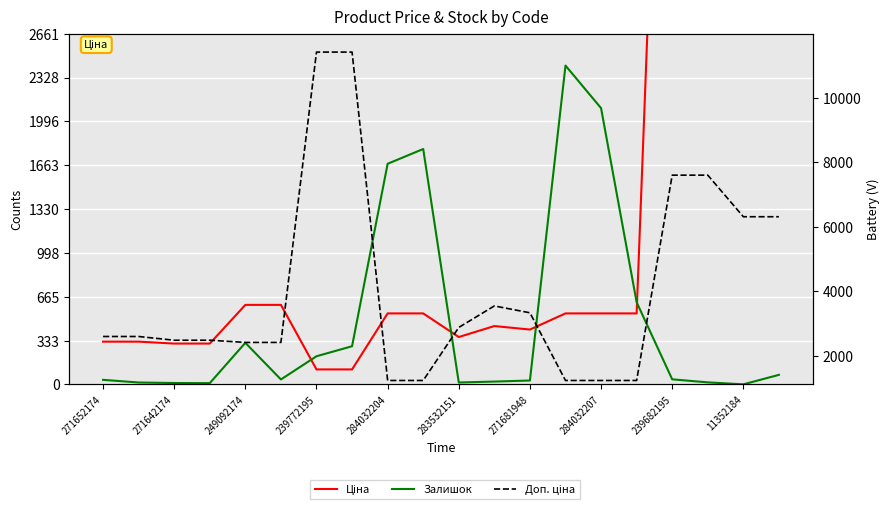

What is the difference between the Доп. ціна values at 10 and 11?

666.2